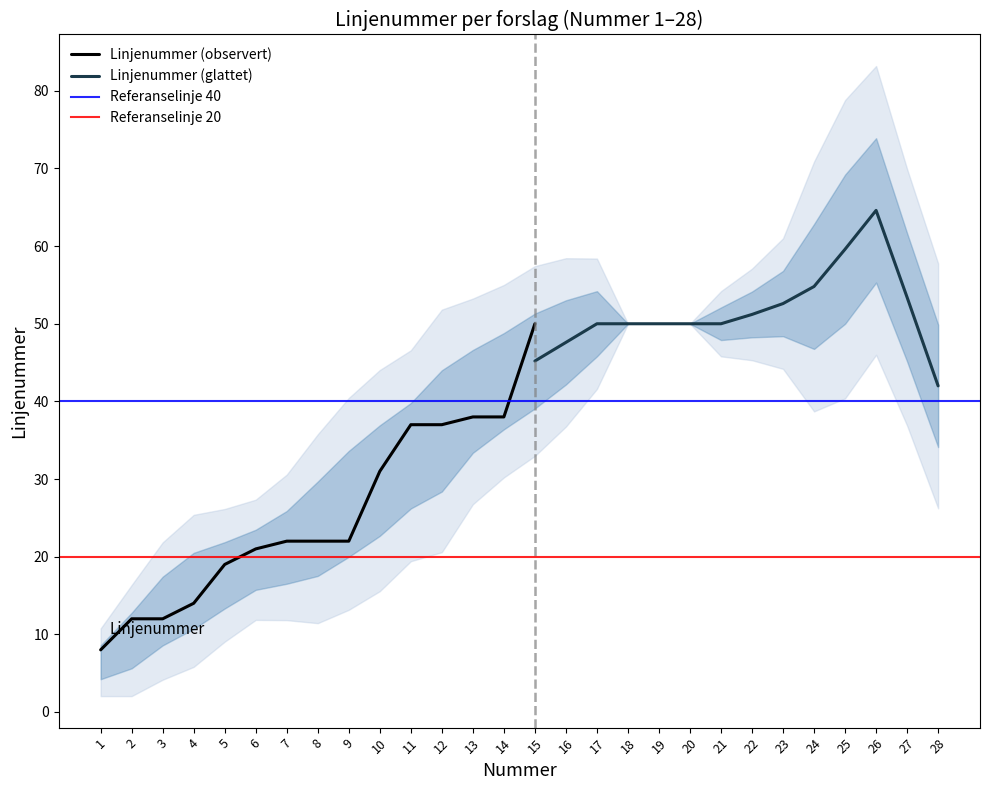

Is it true that the value at 28 is 100?

False